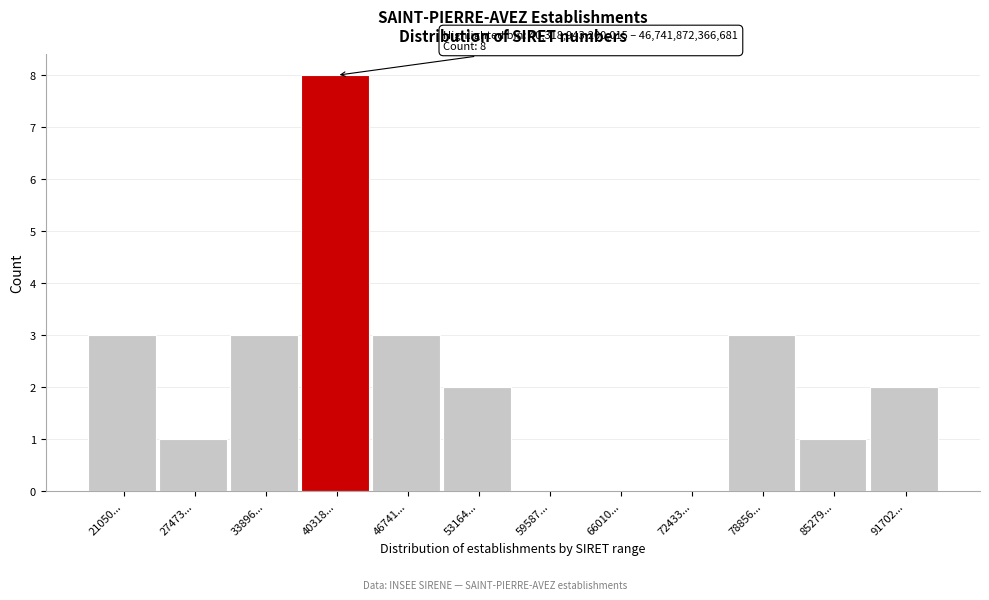

Reading left to right, extract all data points from this chart.

21050...=3	27473...=1	33896...=3	40318...=8	46741...=3	53164...=2	59587...=0	66010...=0	72433...=0	78856...=3	85279...=1	91702...=2